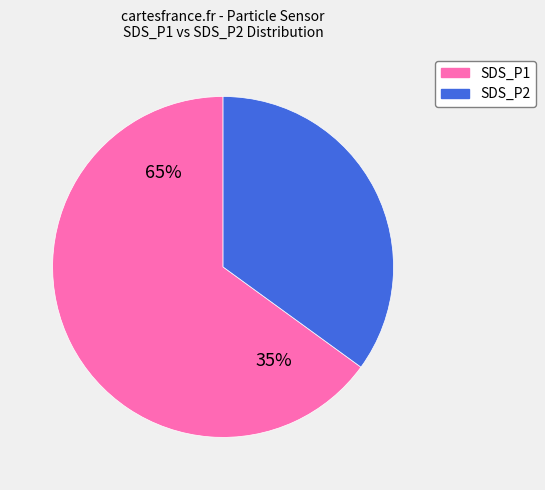

To the nearest percent, what portion does SDS_P2 represent?

35%